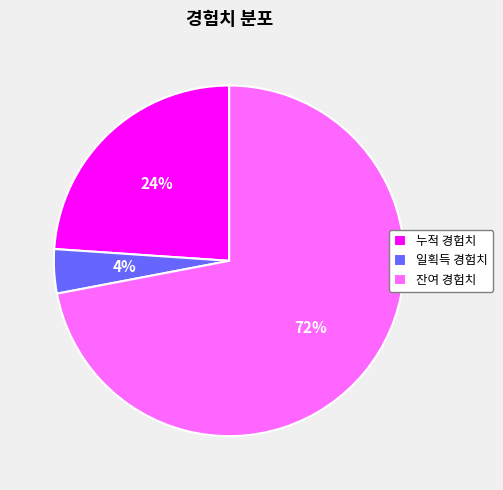

Does 일획득 경험치 represent more than half of the total?

No